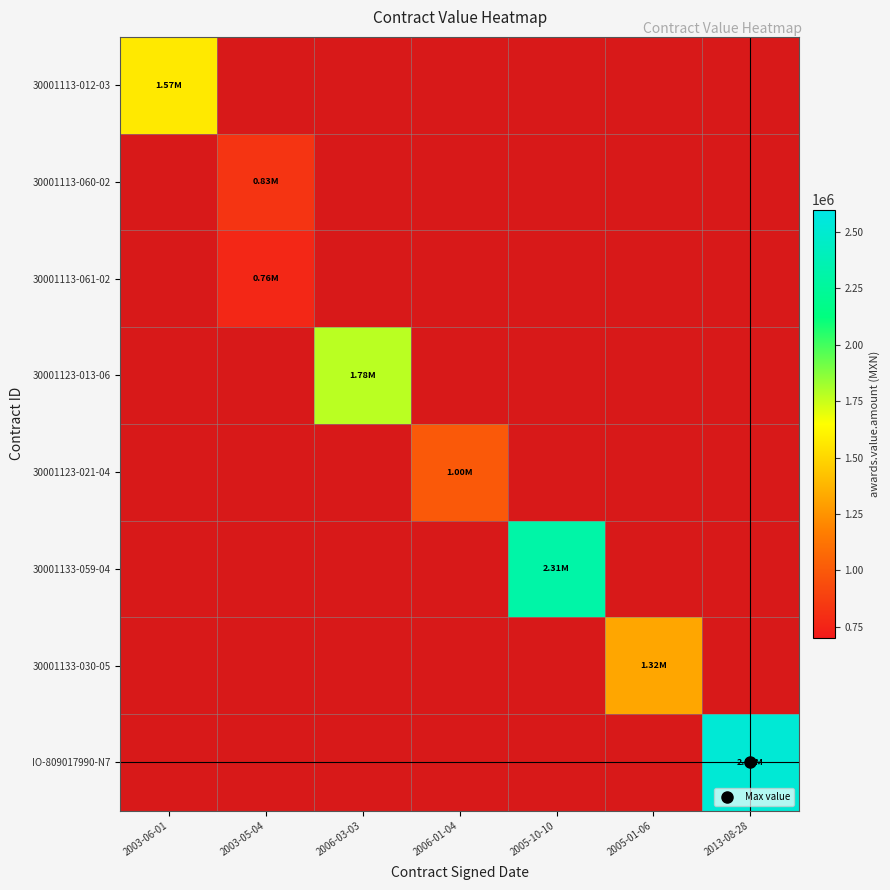

At how many categories does at least one series exceed 2236537?

2